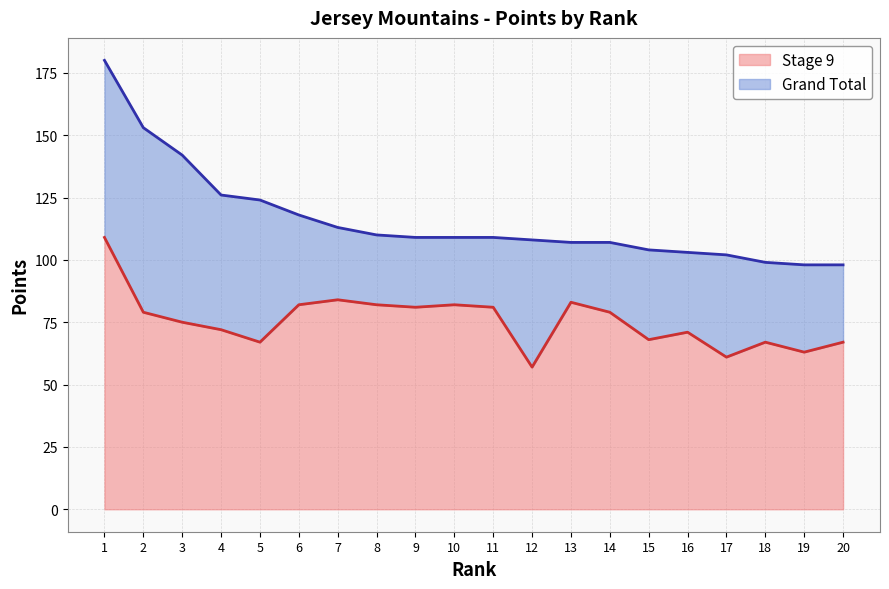

Is the value of Stage 9 at 13 greater than the value of Grand Total at 4?

No